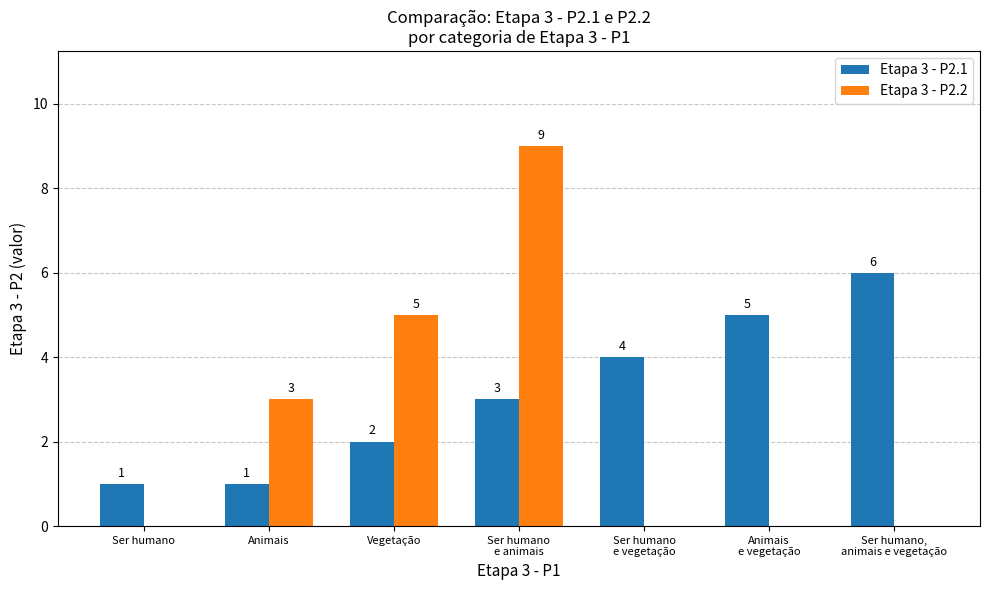

Which series has the largest total across all categories?

Etapa 3 - P2.1